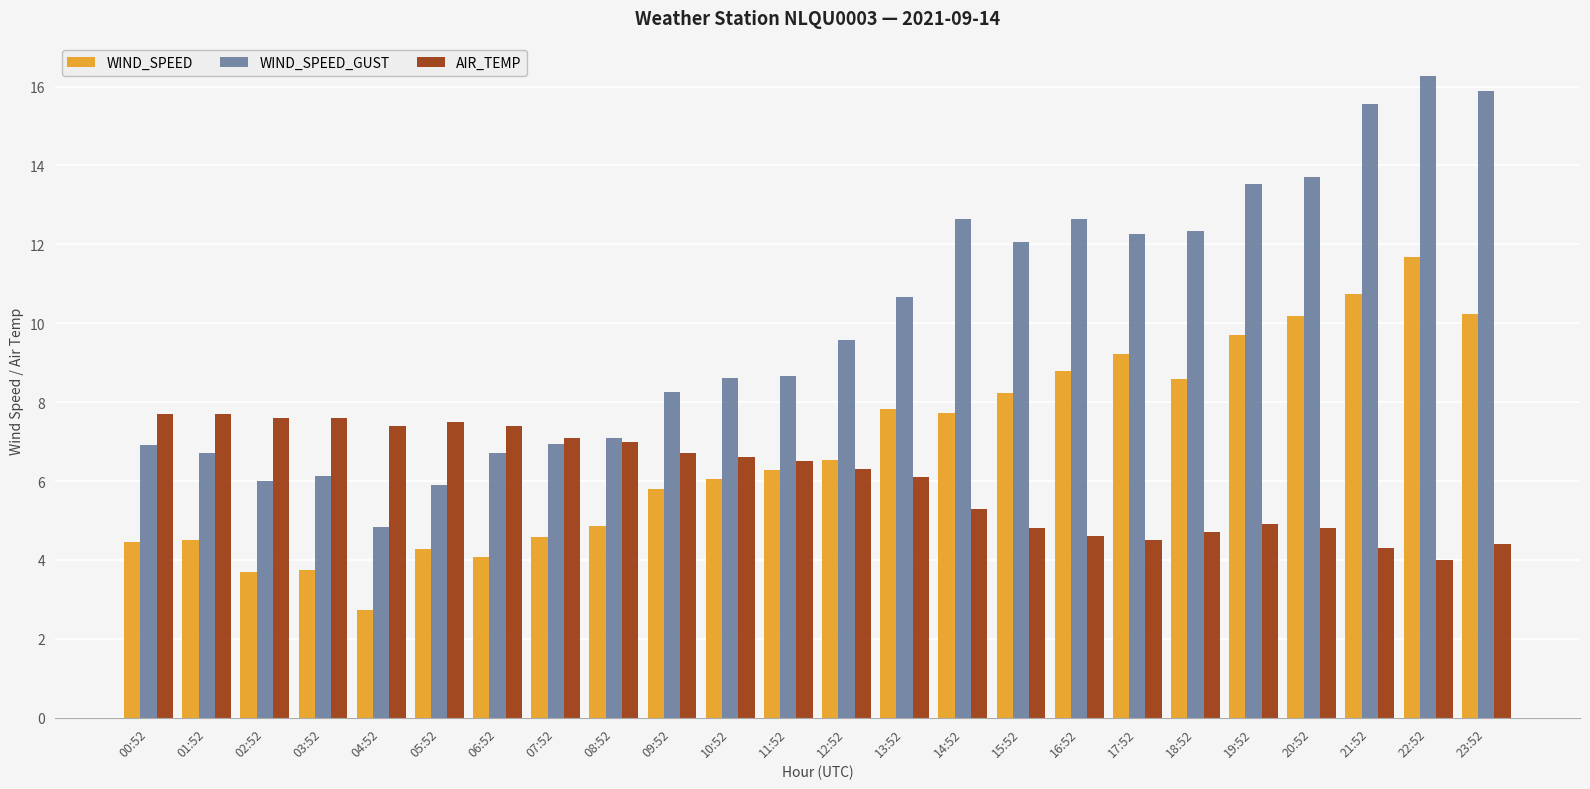

Is it true that AIR_TEMP equals 6.6 at 10:52?

True